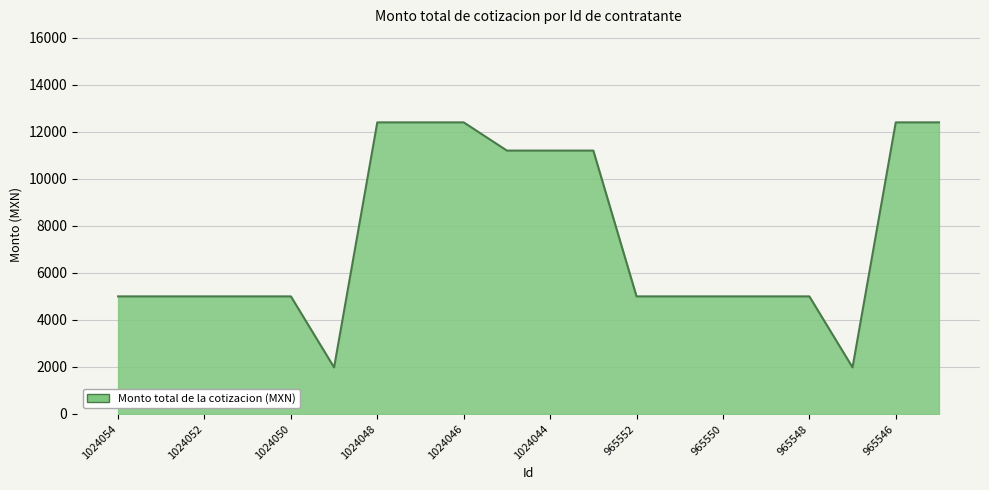

What is the minimum value shown in the chart?

1980